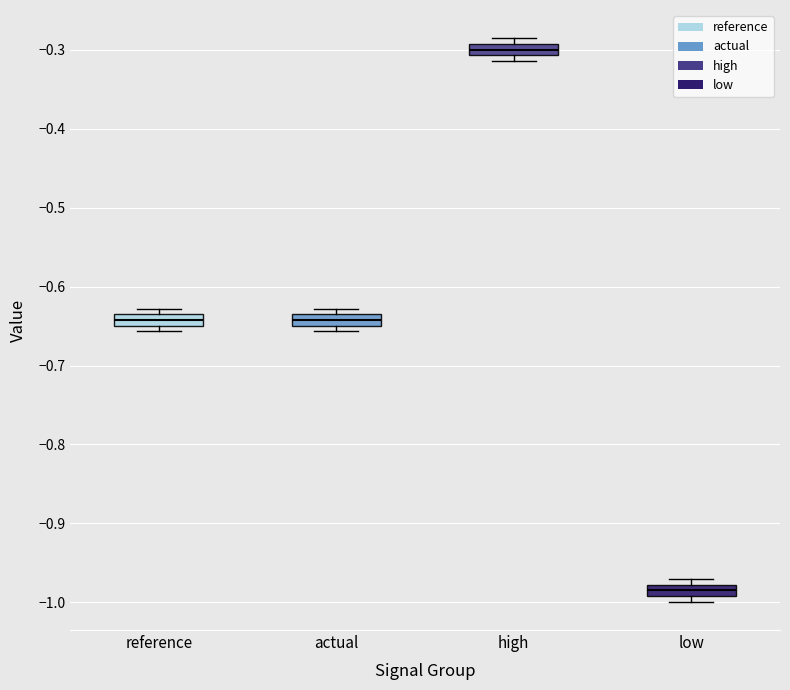

Which box's median line is the lowest?

low